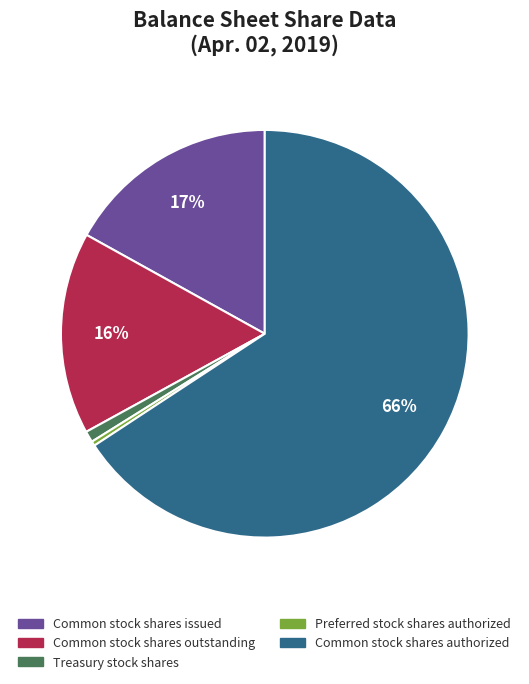

Which has a higher value, Treasury stock shares or Common stock shares outstanding?

Common stock shares outstanding